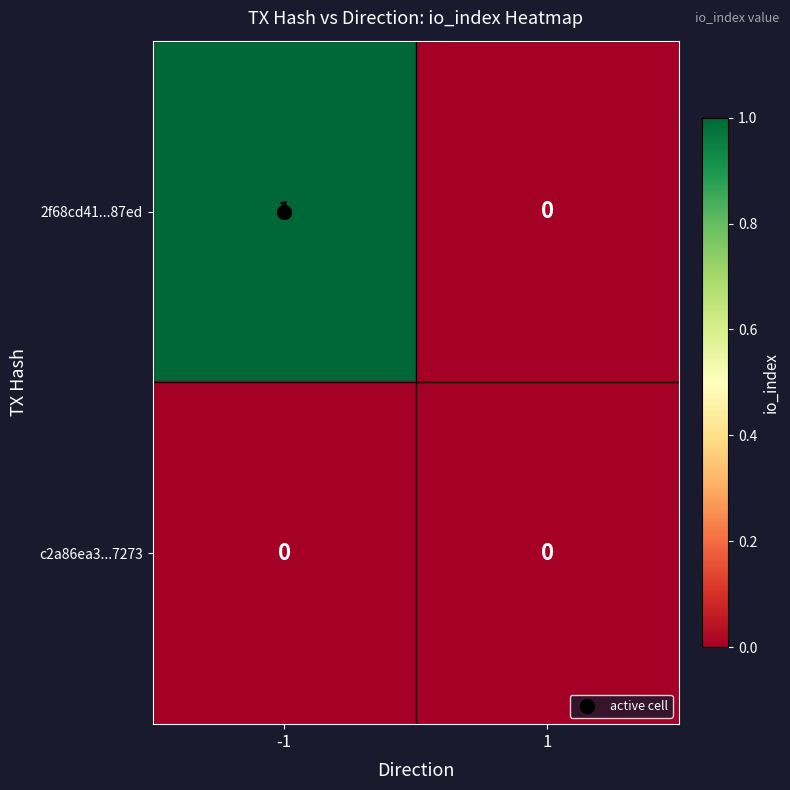

What is the maximum value shown in the chart?

1